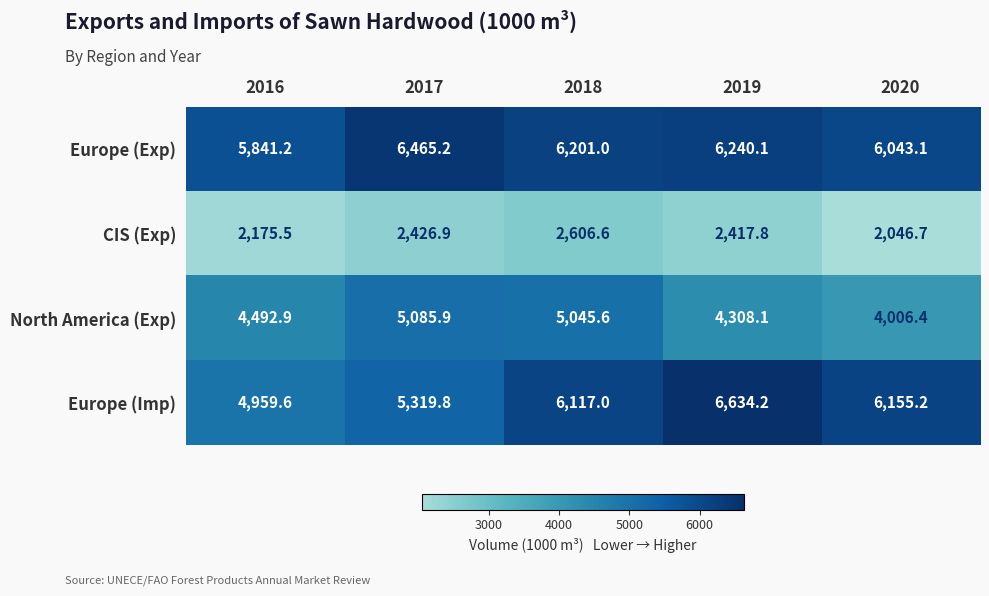

How many distinct data groups are displayed?

4